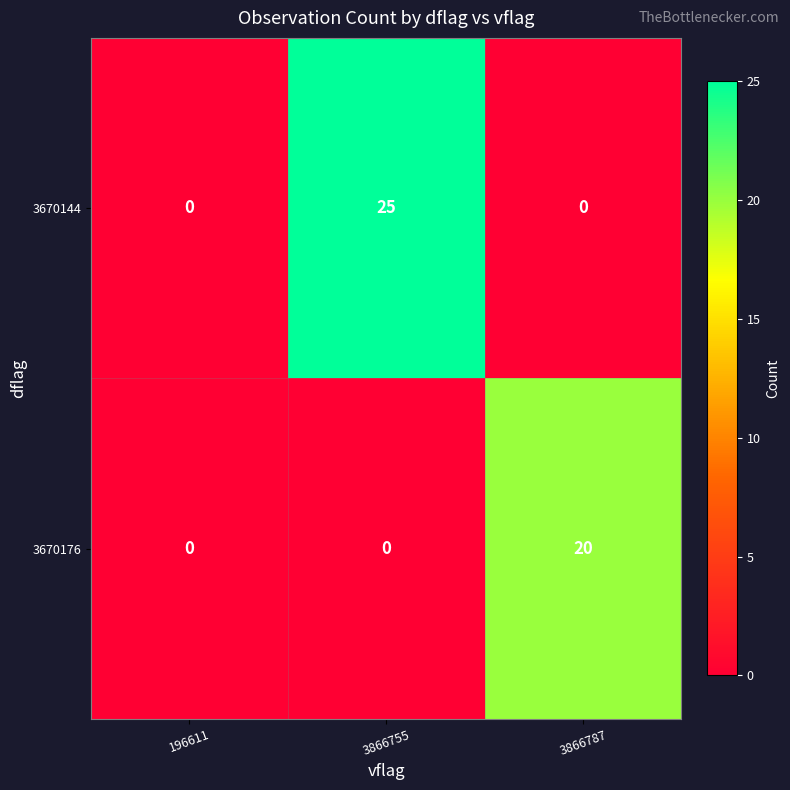

How many distinct data groups are displayed?

2